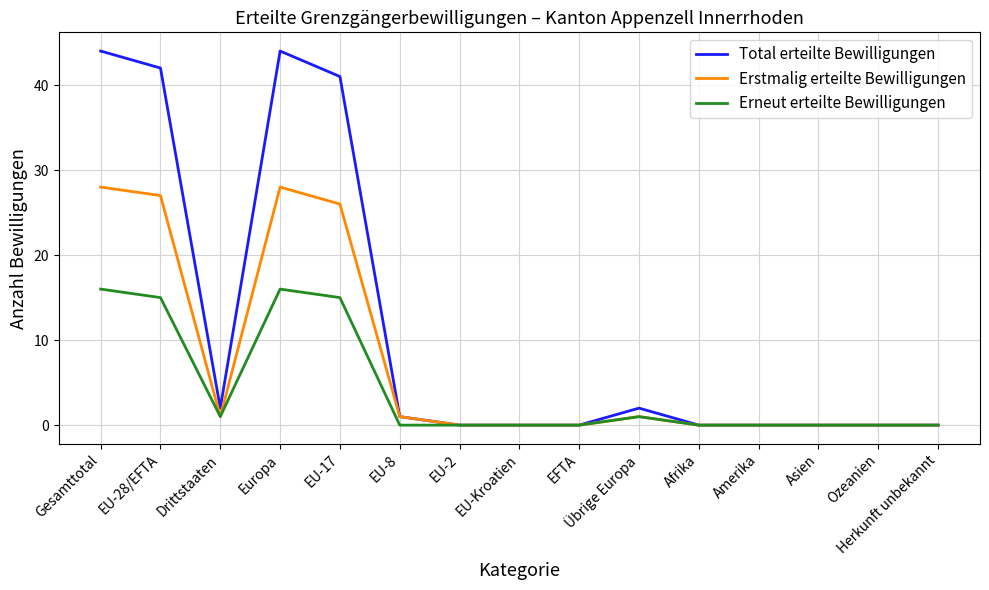

At EU-17, list the series in order from largest to smallest.

Total erteilte Bewilligungen, Erstmalig erteilte Bewilligungen, Erneut erteilte Bewilligungen